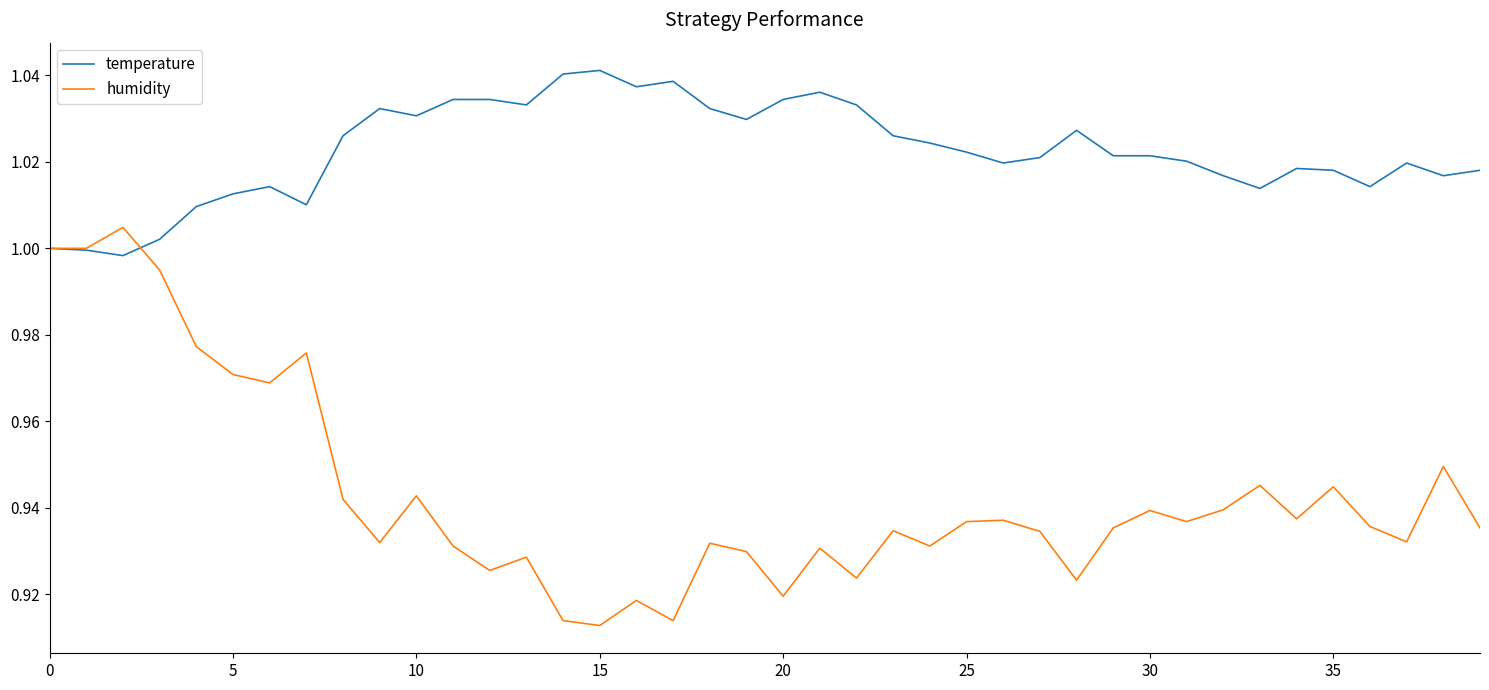

Which series has the widest spread of values?

humidity